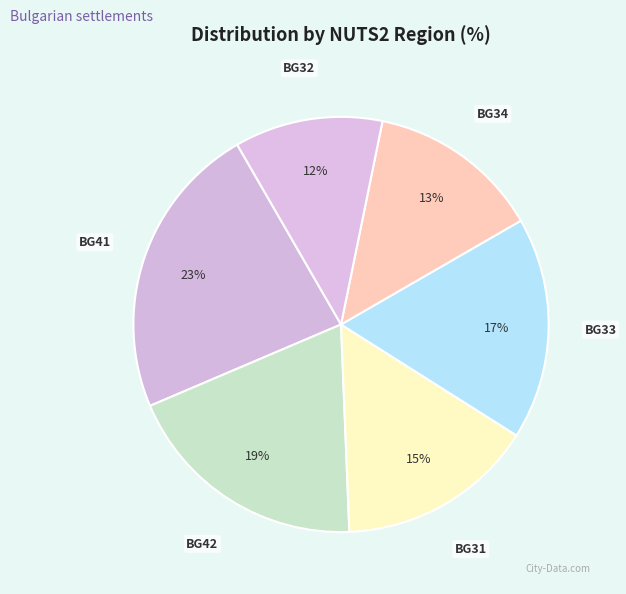

True or false: BG31 accounts for 25% of the total.

False